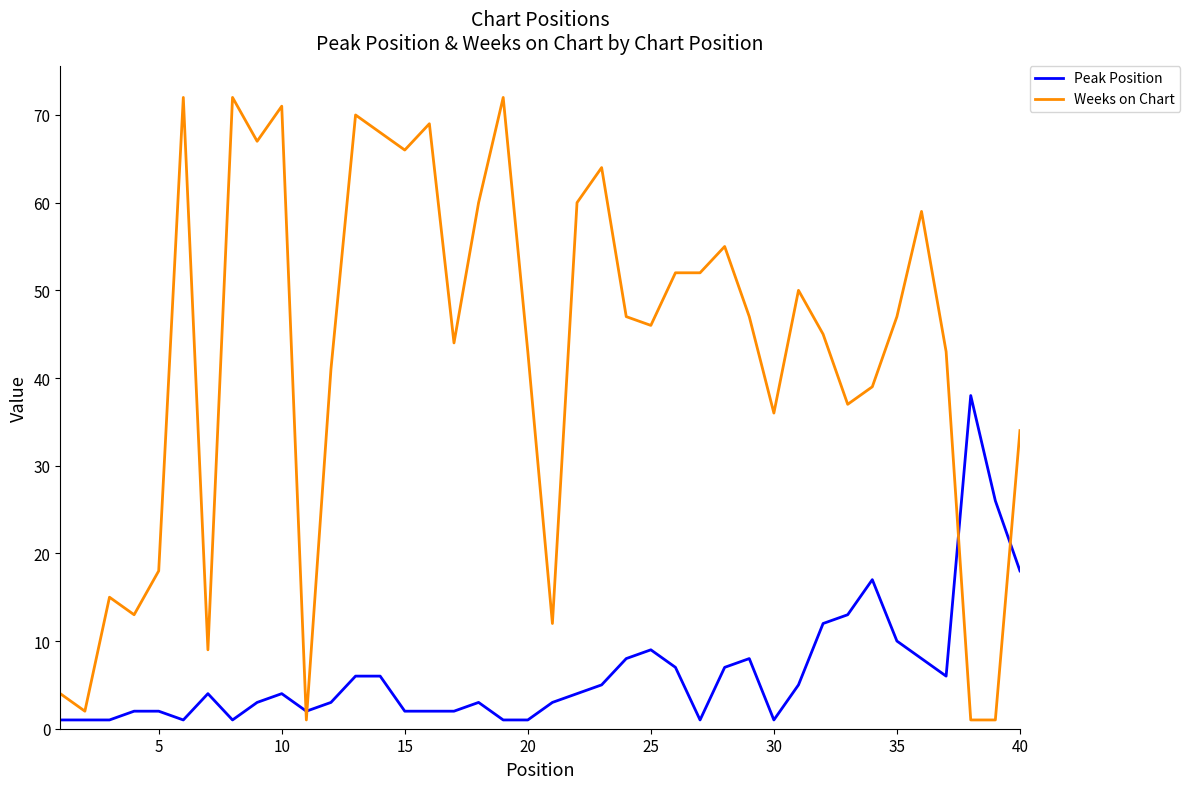

After their last crossing, which series has the higher values: Weeks on Chart or Peak Position?

Weeks on Chart